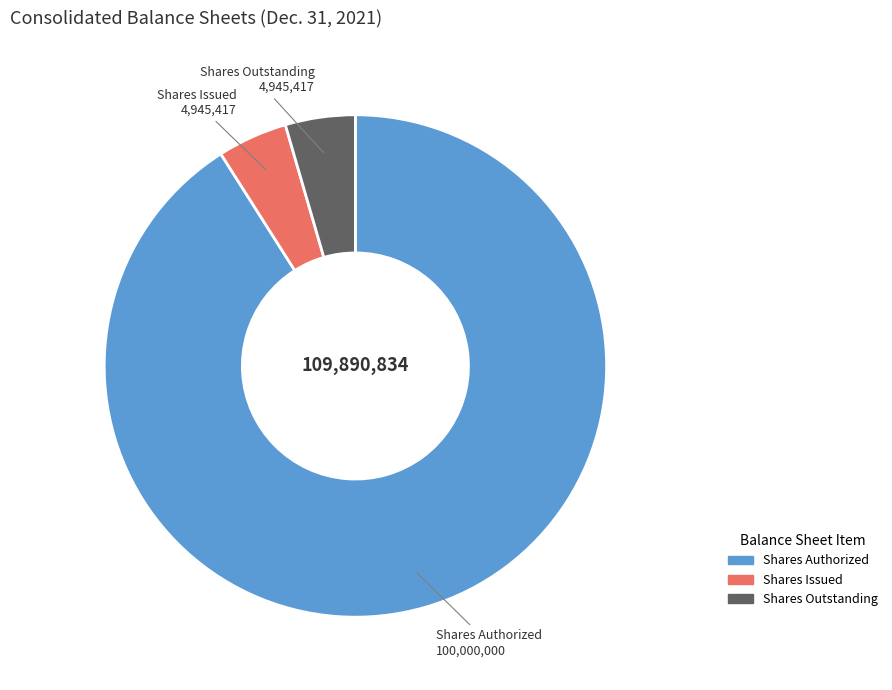

The Shares Authorized slice represents 91% of the pie. True or false?

True